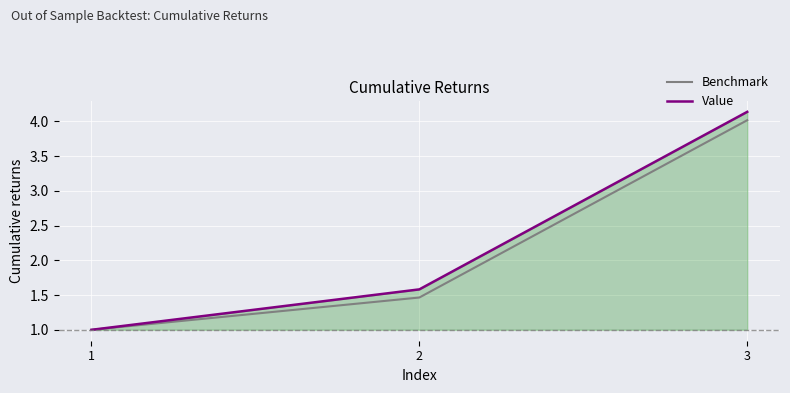

What is the approximate value of Benchmark at 3?

4.0